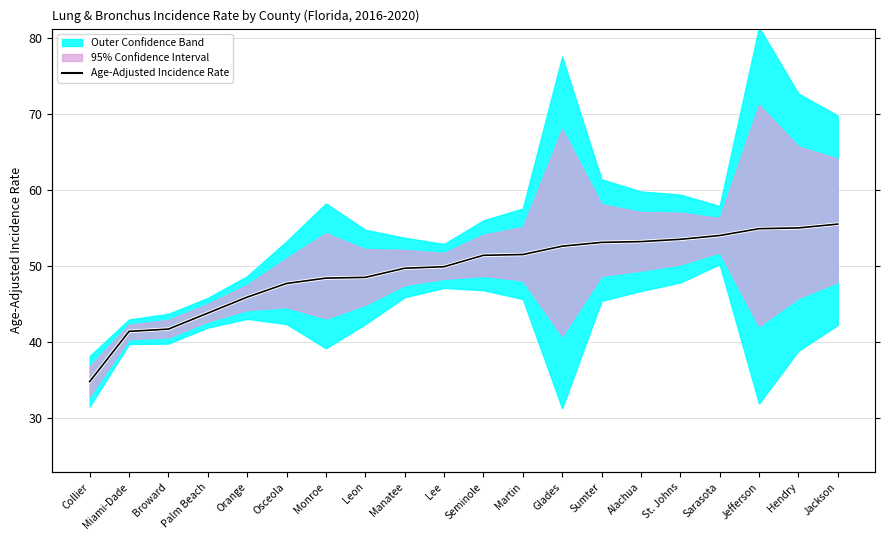

The chart shows a value of 23.1 at Palm Beach. True or false?

False